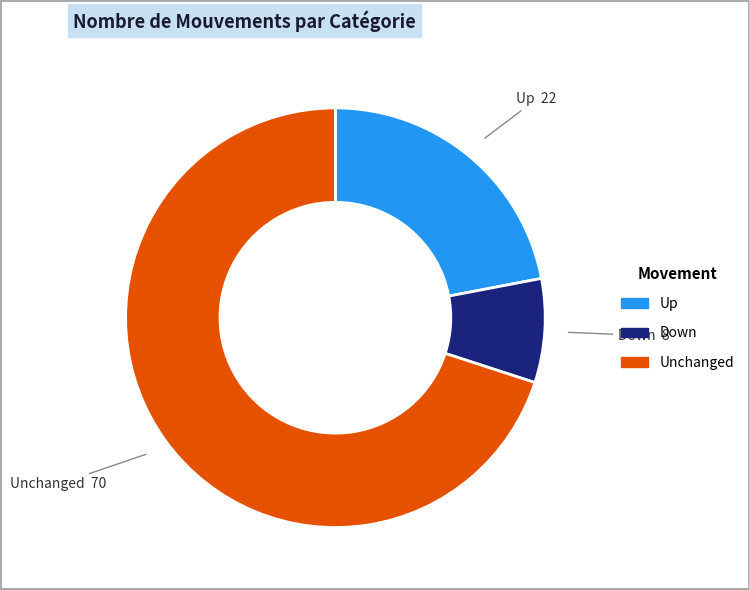

Is there a majority slice in this chart?

Yes